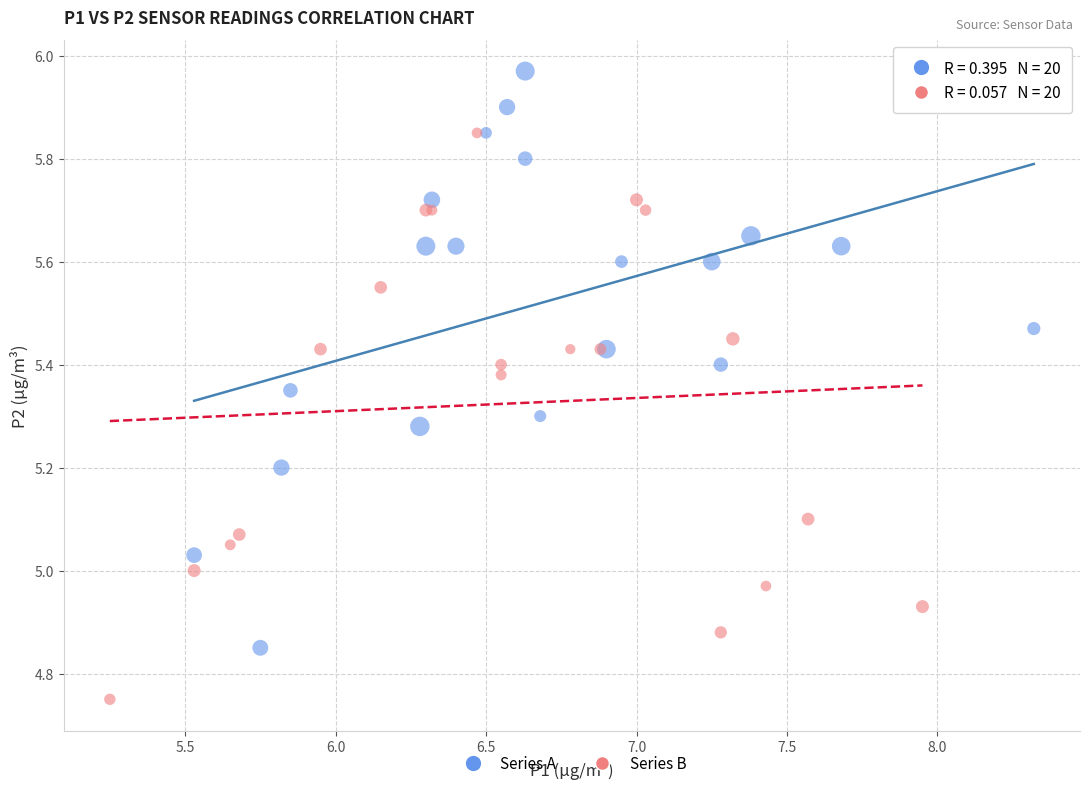

Which series has the widest spread of Y values?

Series A